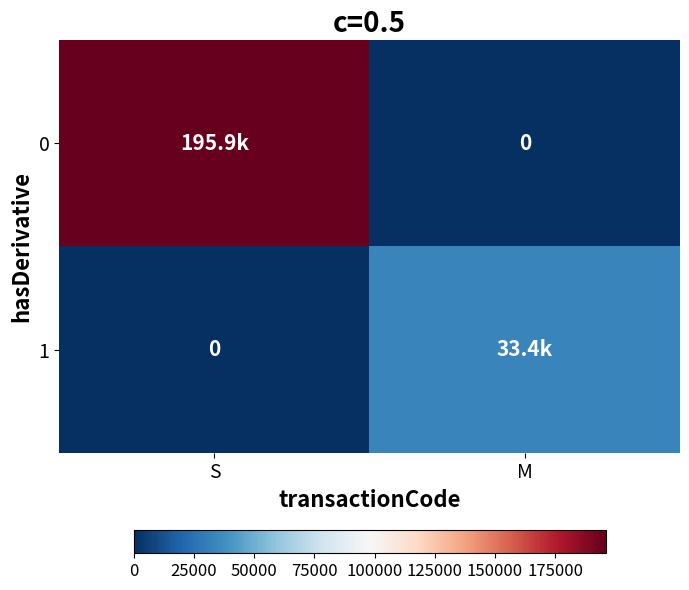

Count the number of data series in this chart.

2